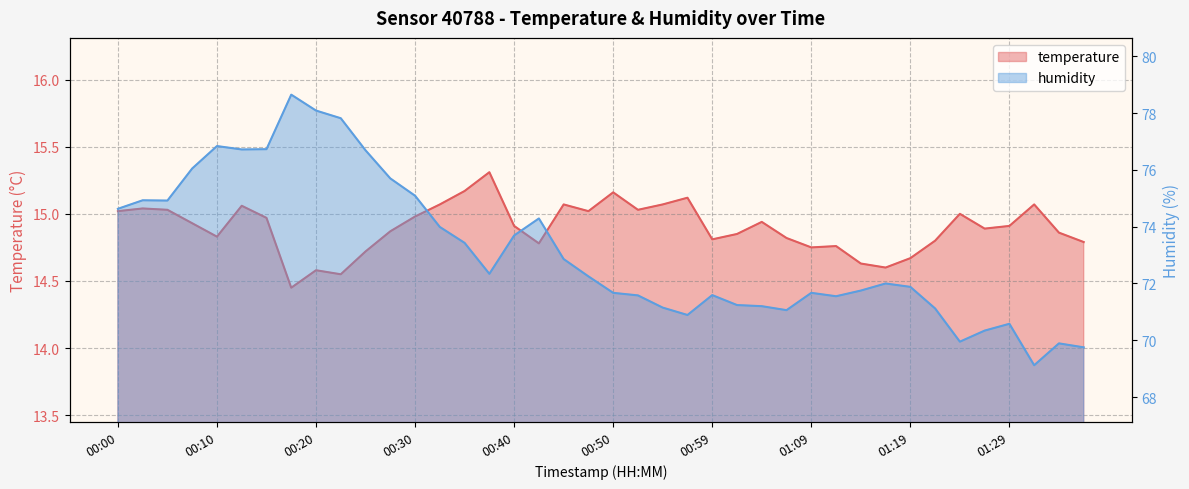

At which category does the chart reach its peak across all series?

00:18